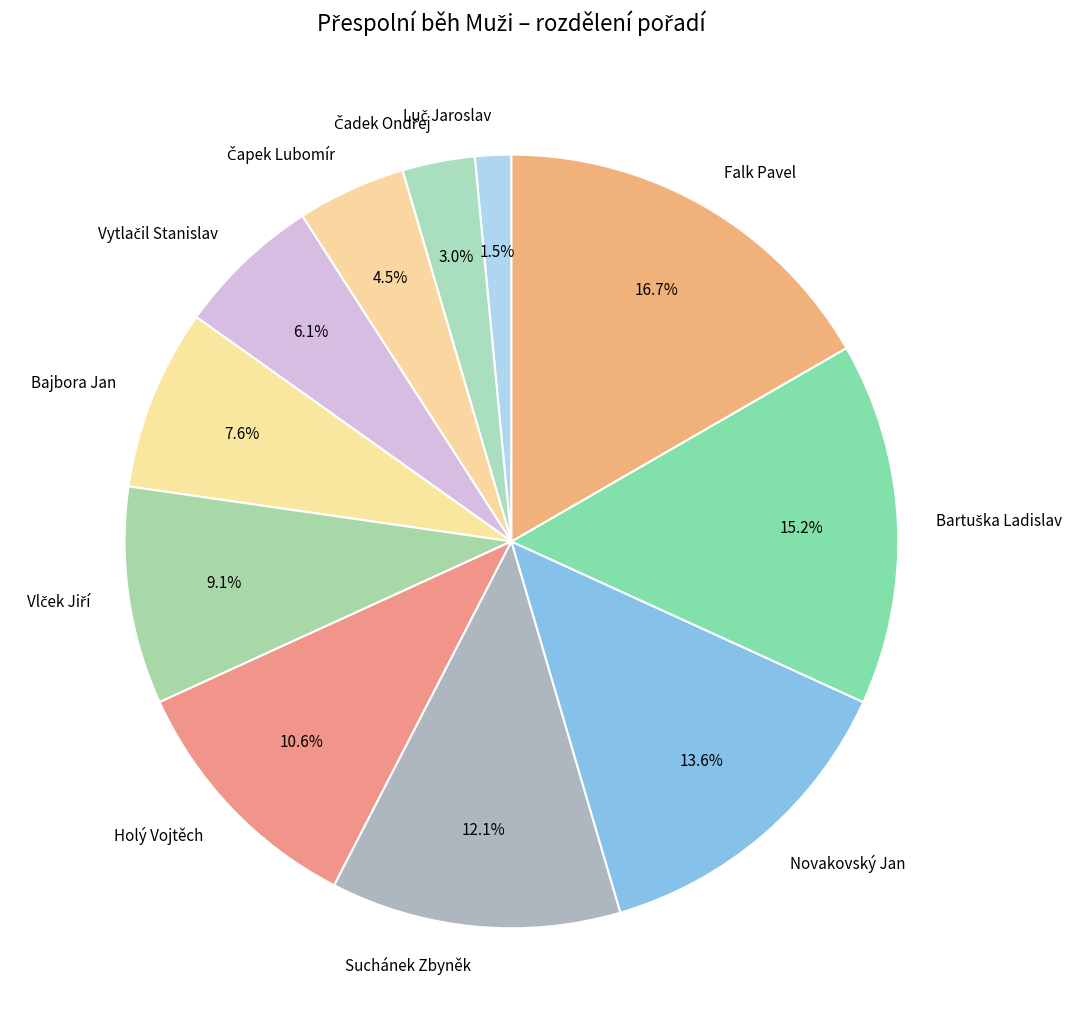

Combined, do Novakovský Jan and Falk Pavel account for over 50%?

No